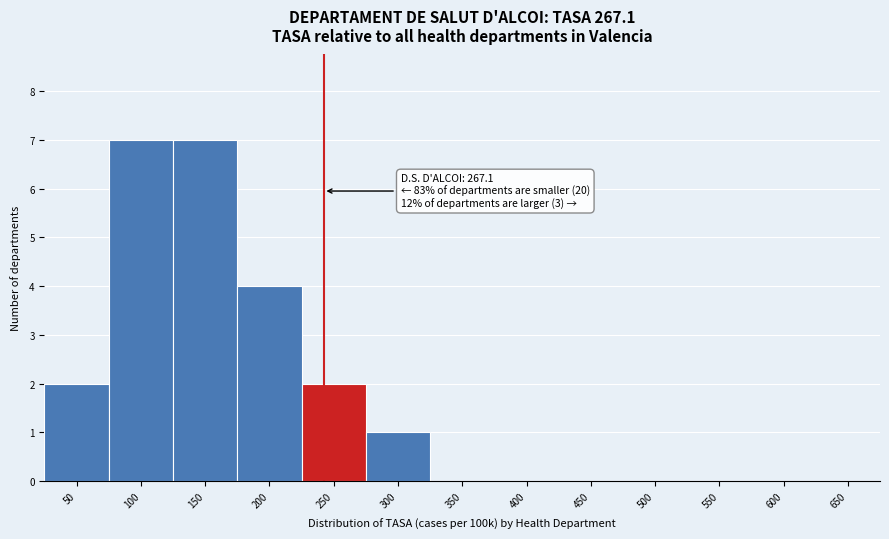

Reading left to right, transcribe all the data shown in this chart.

50=2	100=7	150=7	200=4	250=2	300=1	350=0	400=0	450=0	500=0	550=0	600=0	650=0